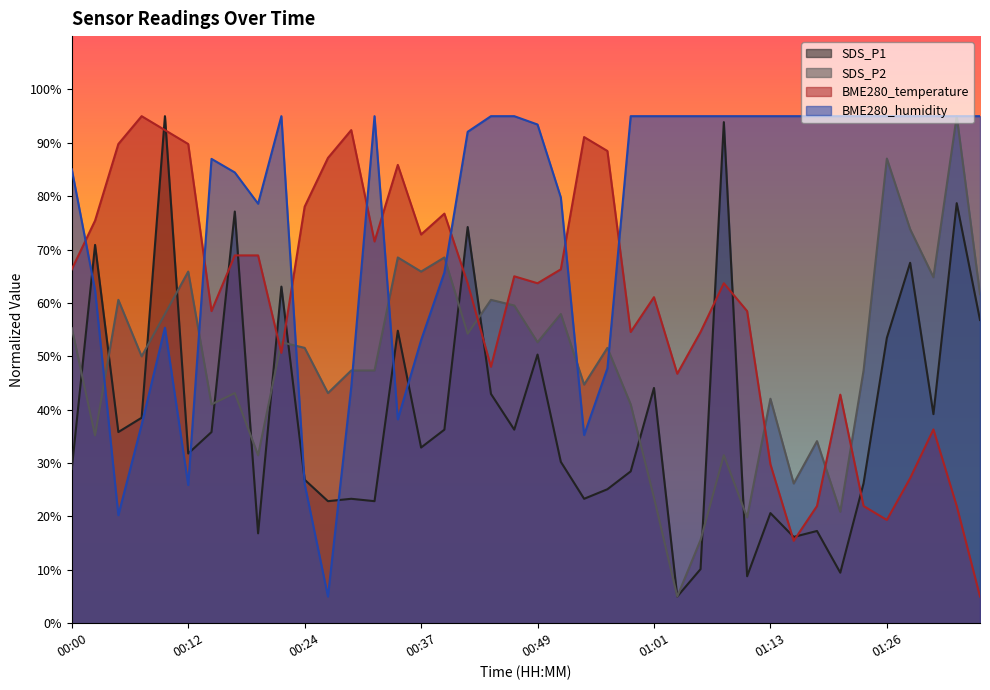

Between 00:02 and 00:20, which series saw the biggest shift?

SDS_P1